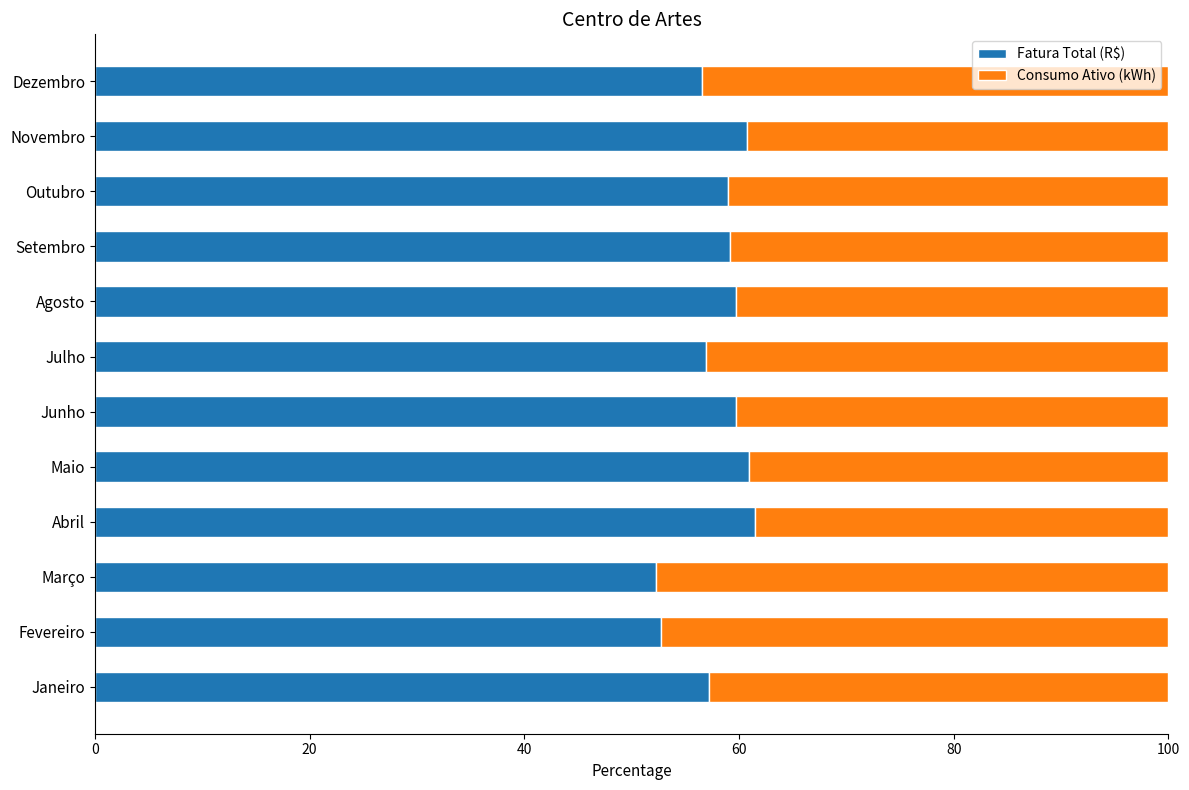

How many data points does each series have?

12